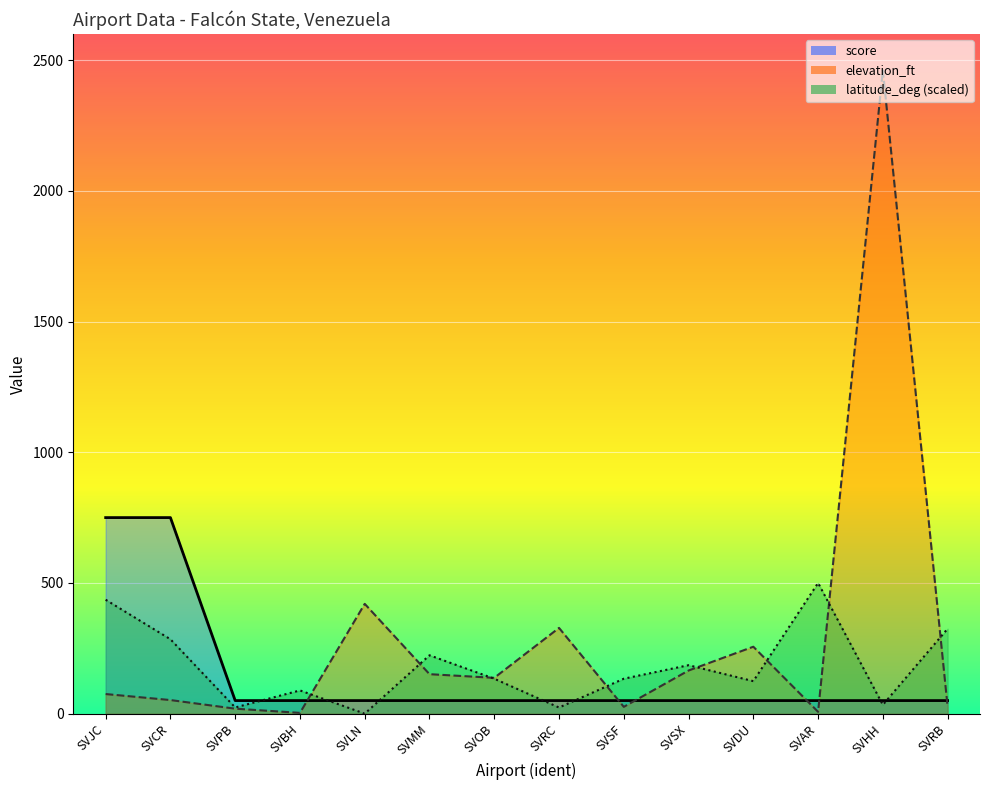

Which series has the widest spread of values?

elevation_ft